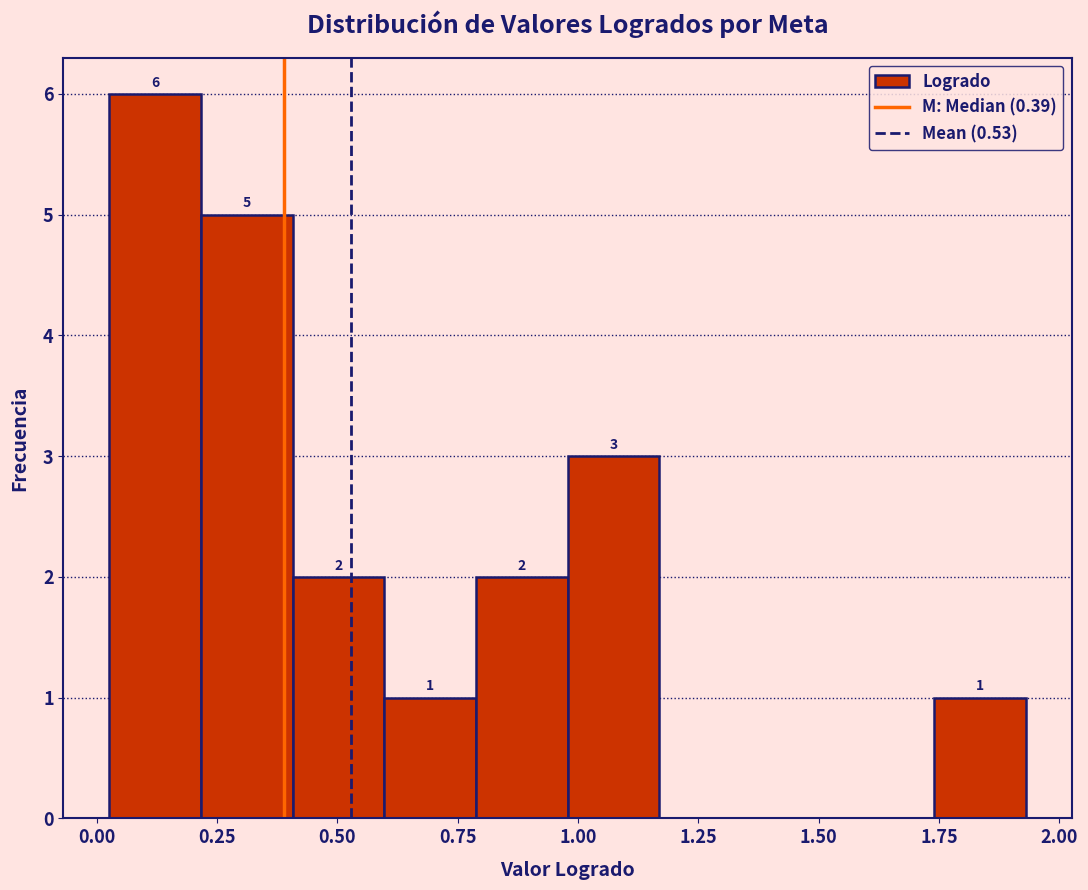

Around what value on the x-axis is the tallest bar? Give the approximate position of its centre, as read against the axis.

0.10